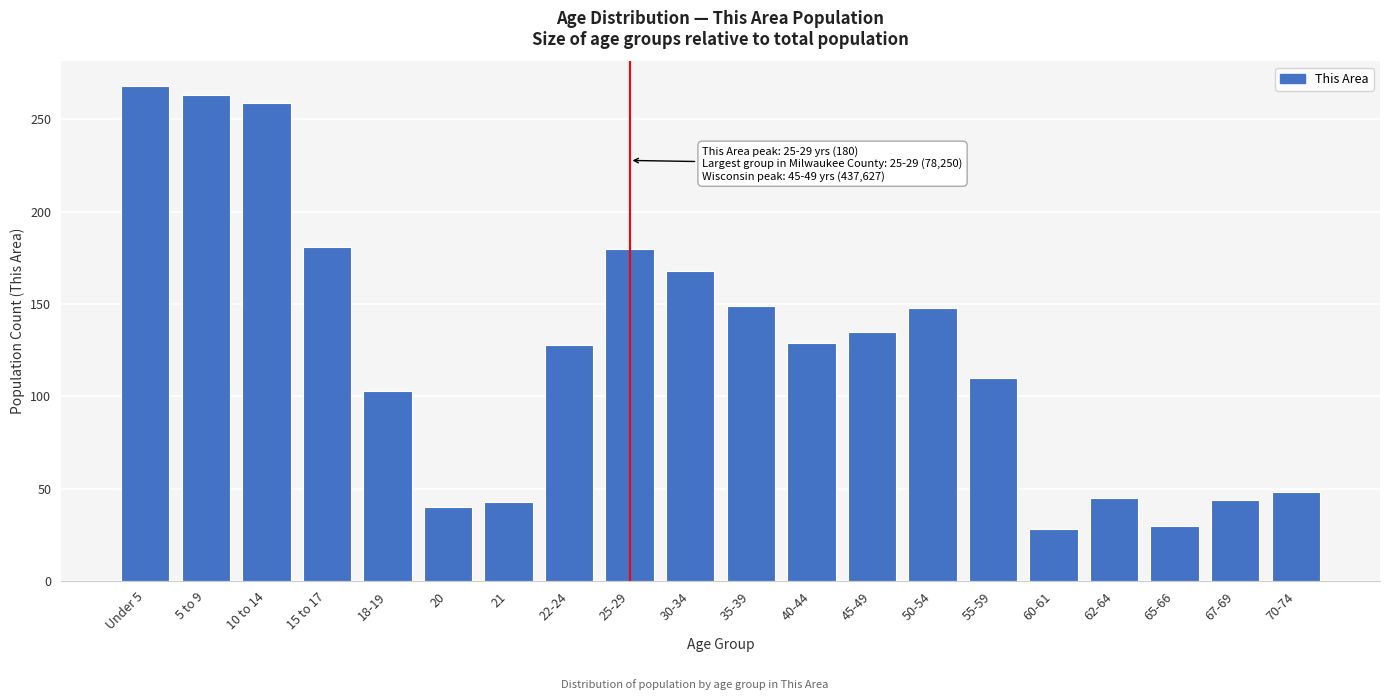

Is it true that the value at 62-64 is 45?

True